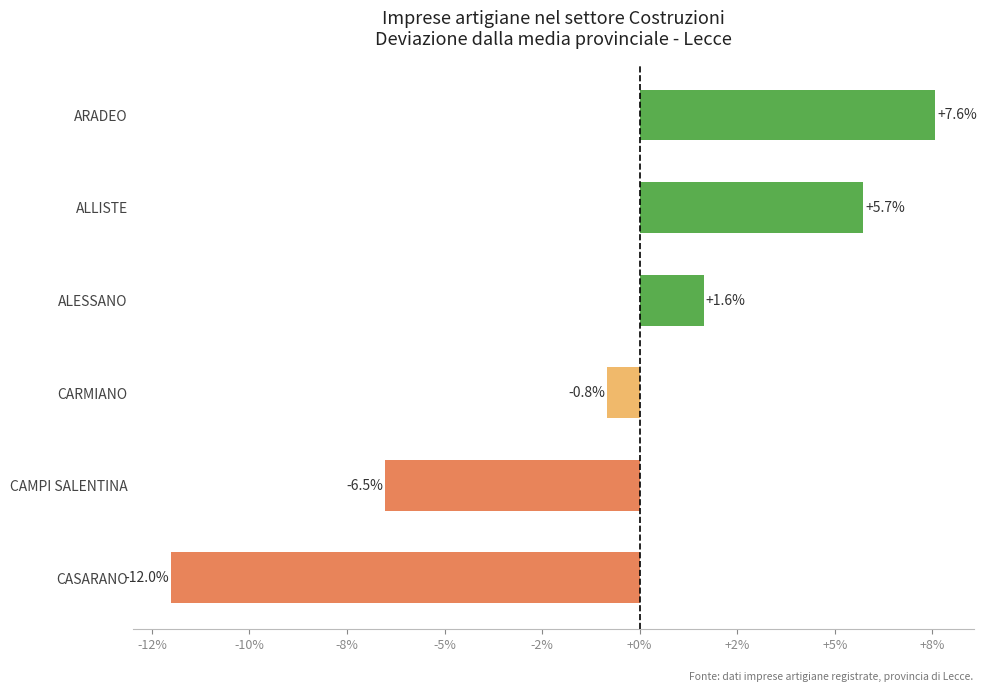

What is the difference between the maximum and second lowest values?

14.1